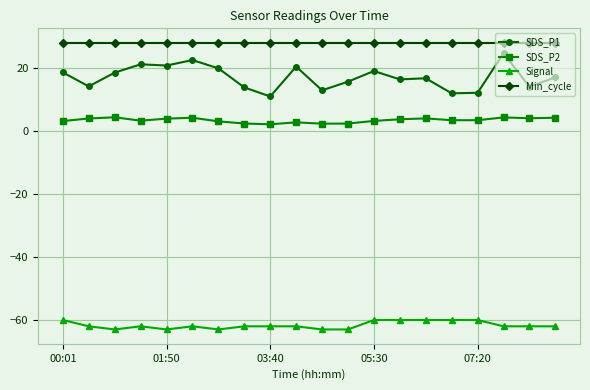

What are all the series names shown in the legend?

SDS_P1, SDS_P2, Signal, Min_cycle